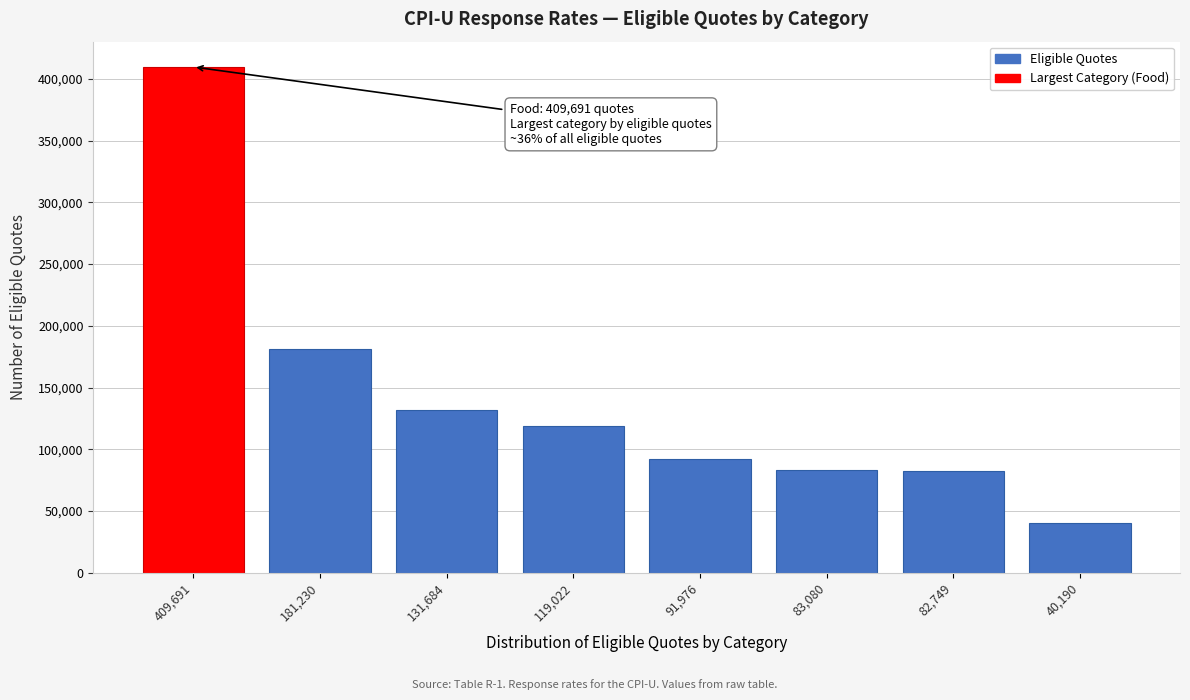

What is the label of the 3rd bar from the right?

83,080